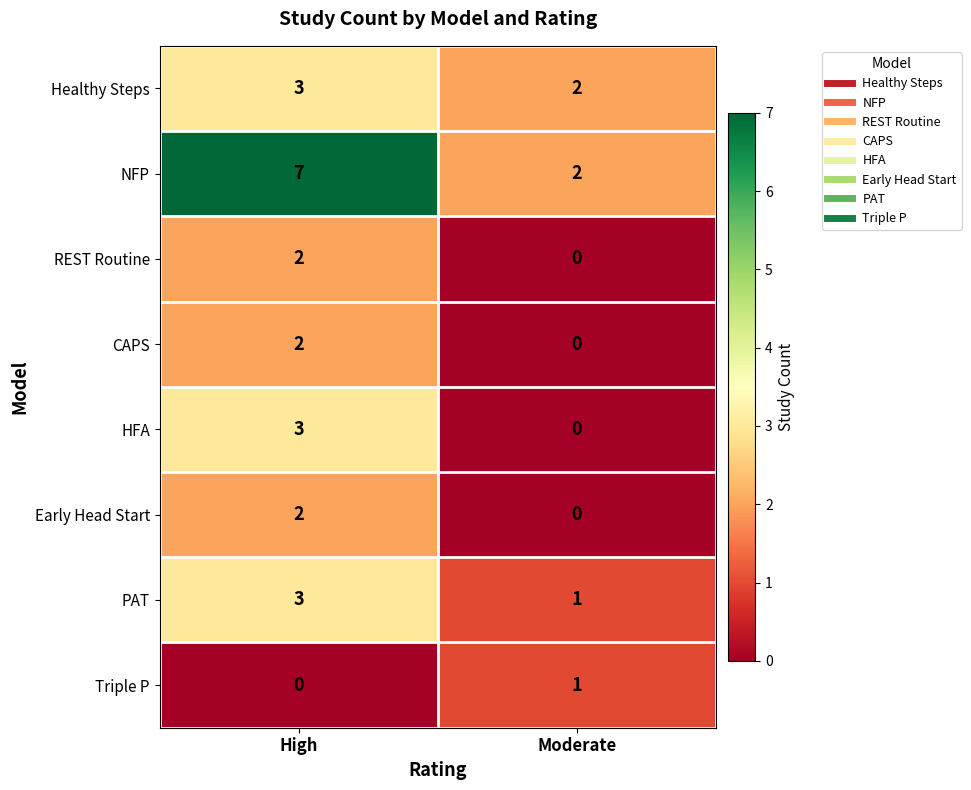

What is the sum of all PAT values?

4